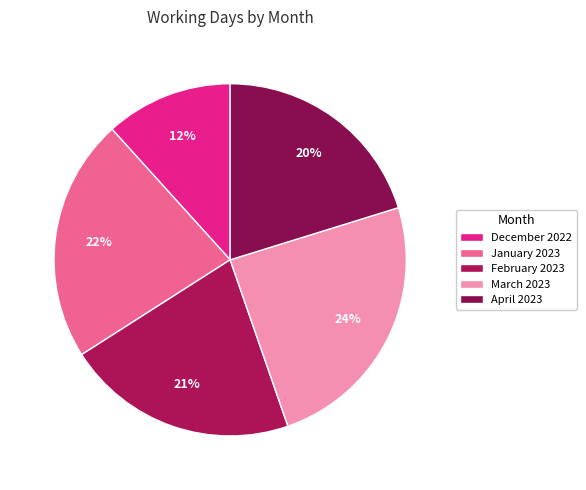

To the nearest percent, what is the average slice percentage?

20%